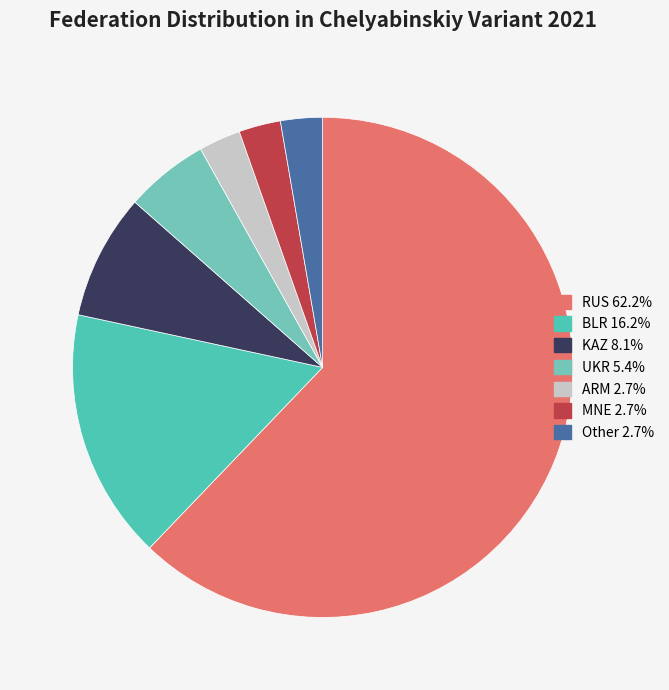

Combined, what portion of the pie is KAZ and BLR?

24.3%